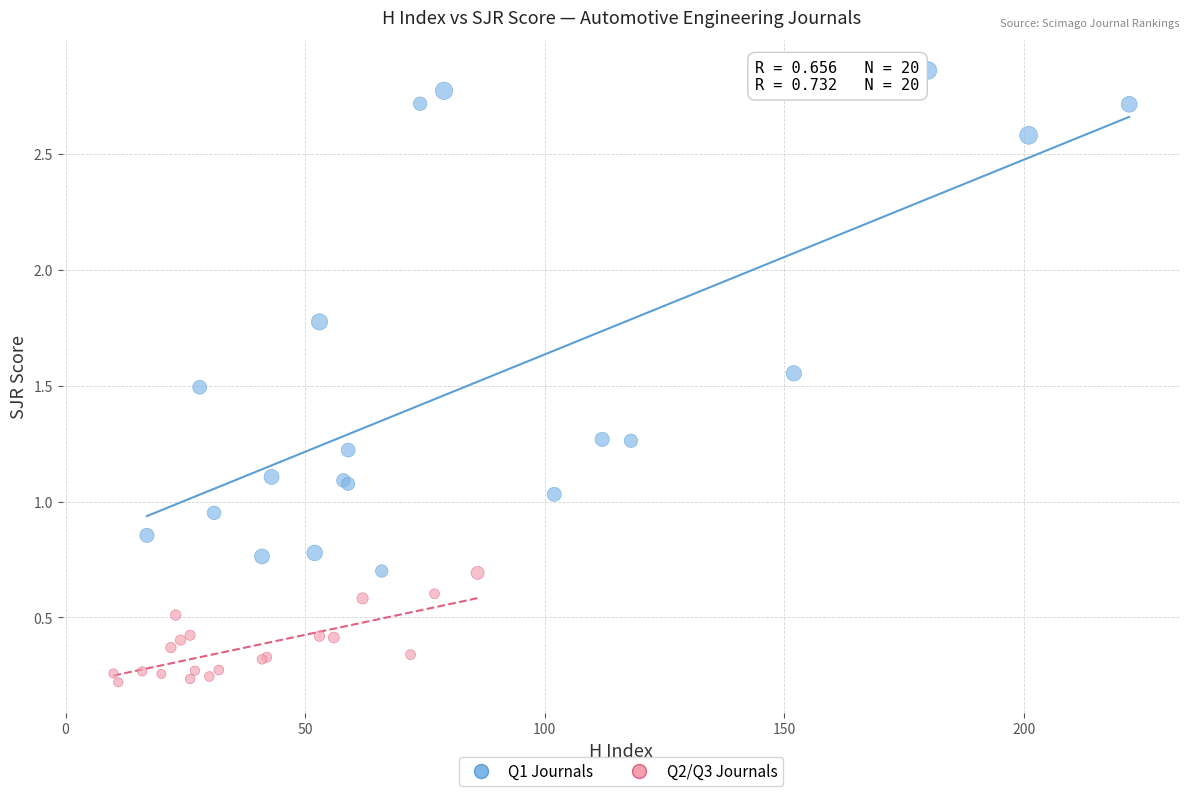

Which series has the widest spread of Y values?

Q1 Journals